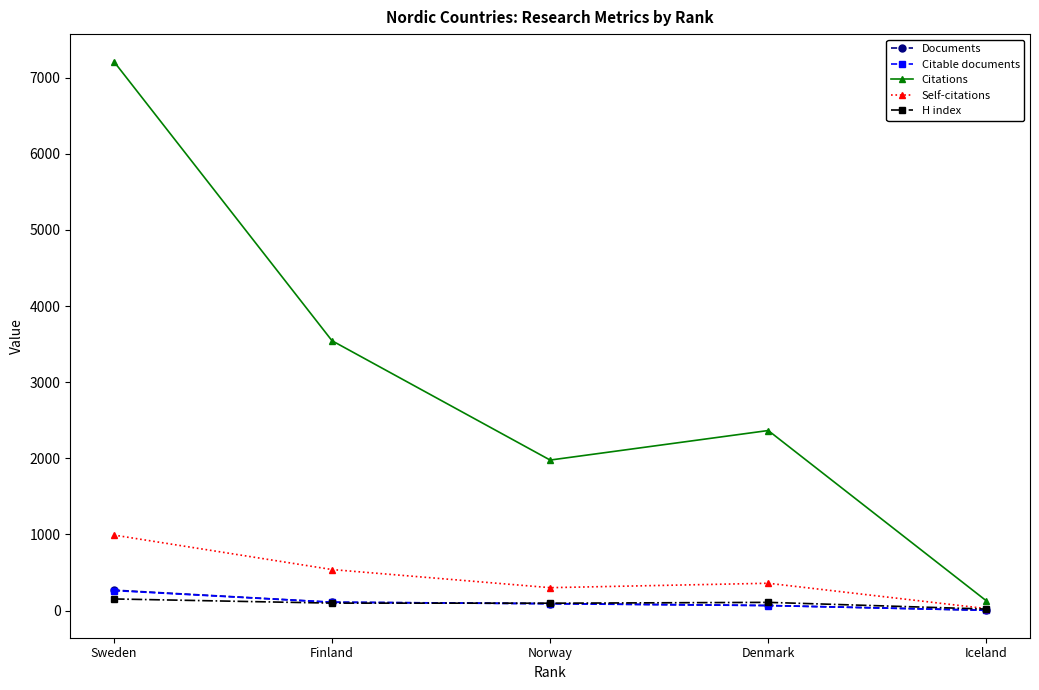

At which category is the sum across all series the highest?

Sweden